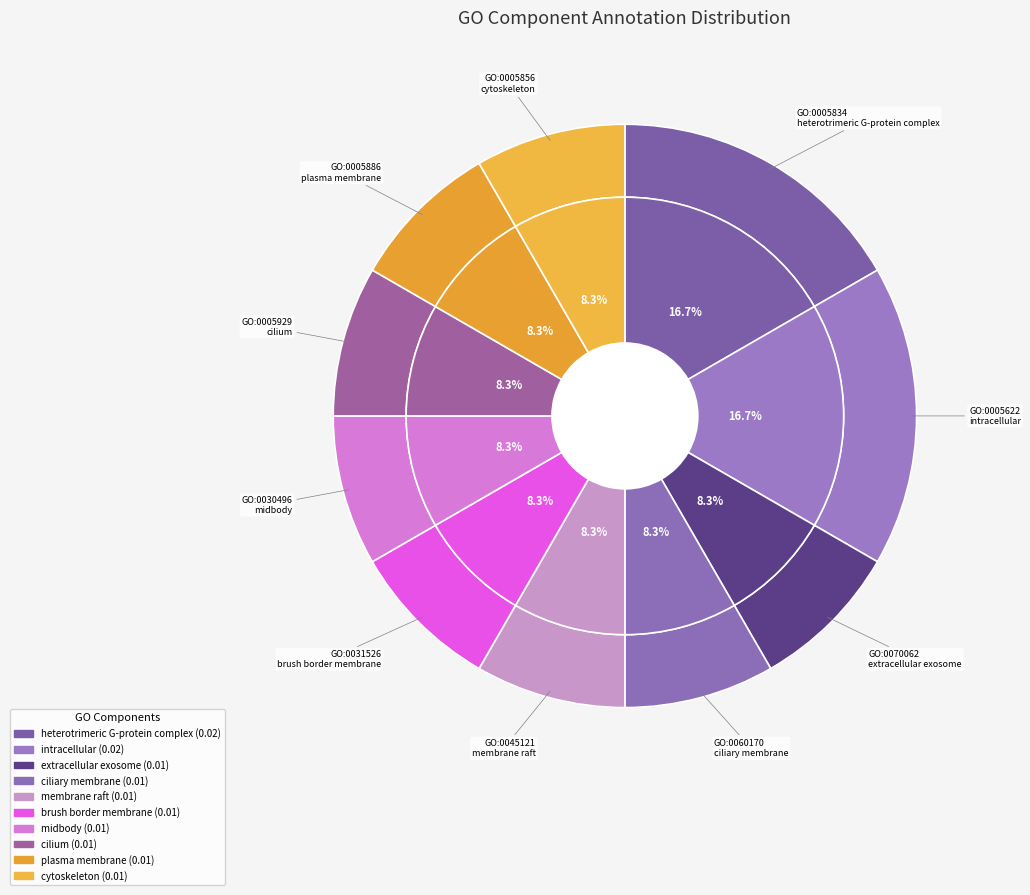

Is there a majority slice in this chart?

No